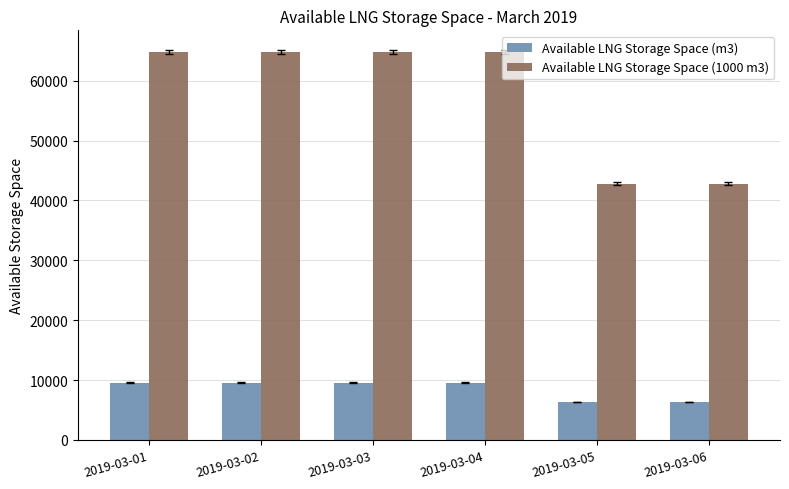

What is the approximate value of Available LNG Storage Space (1000 m3) at 2019-03-06, to the nearest 50?

42850